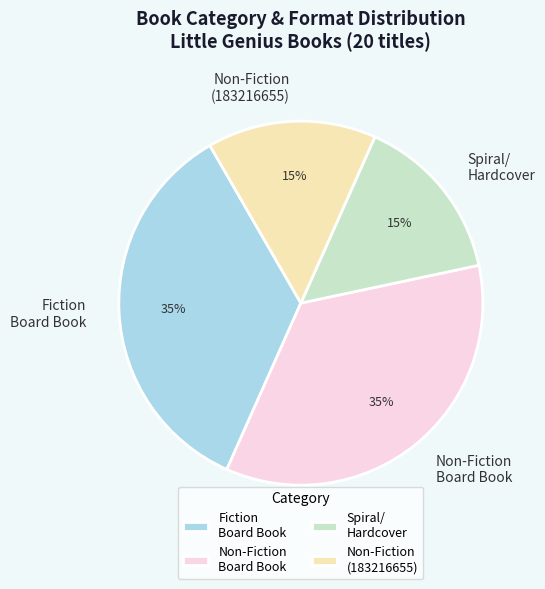

To the nearest percent, what portion does Spiral/ Hardcover represent?

15%